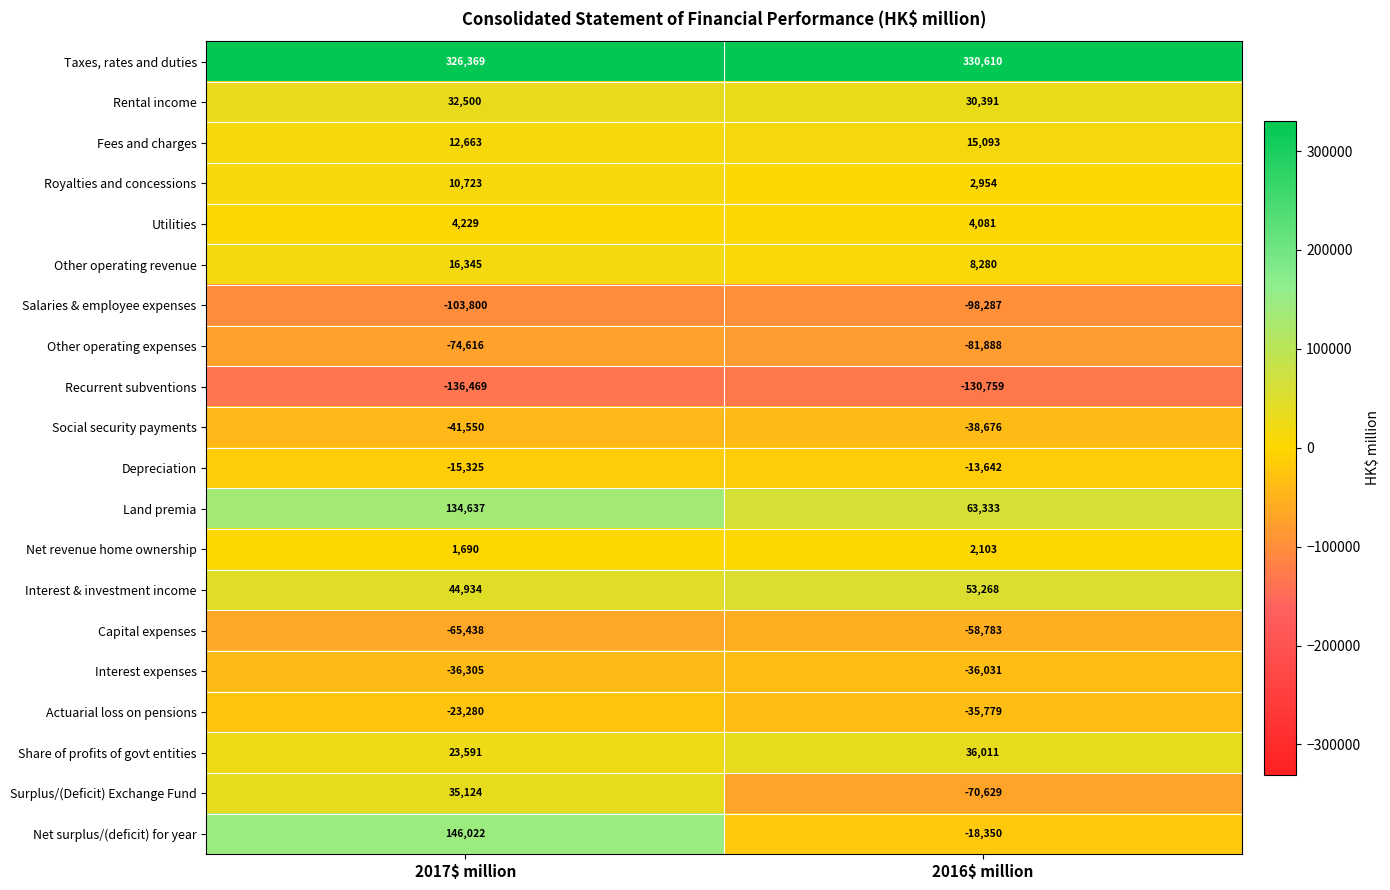

Between 2017$ million and 2016$ million, which series saw the biggest shift?

Net surplus/(deficit) for year